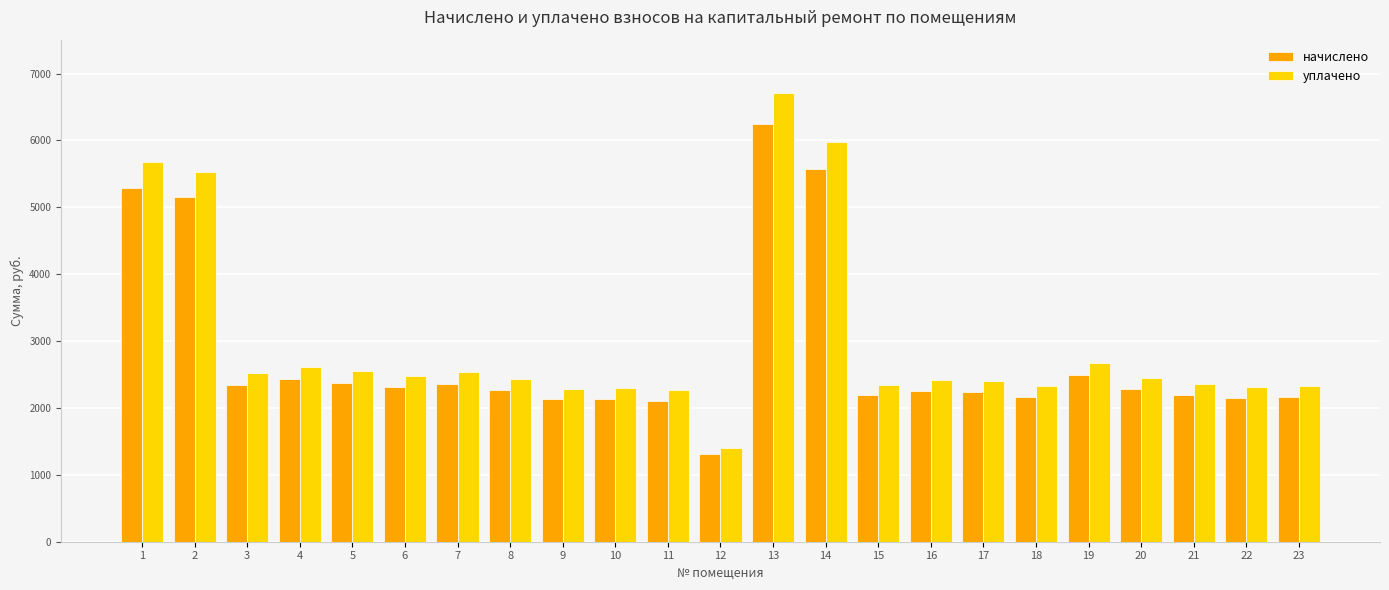

Where is начислено nearest to the value 3775?

19